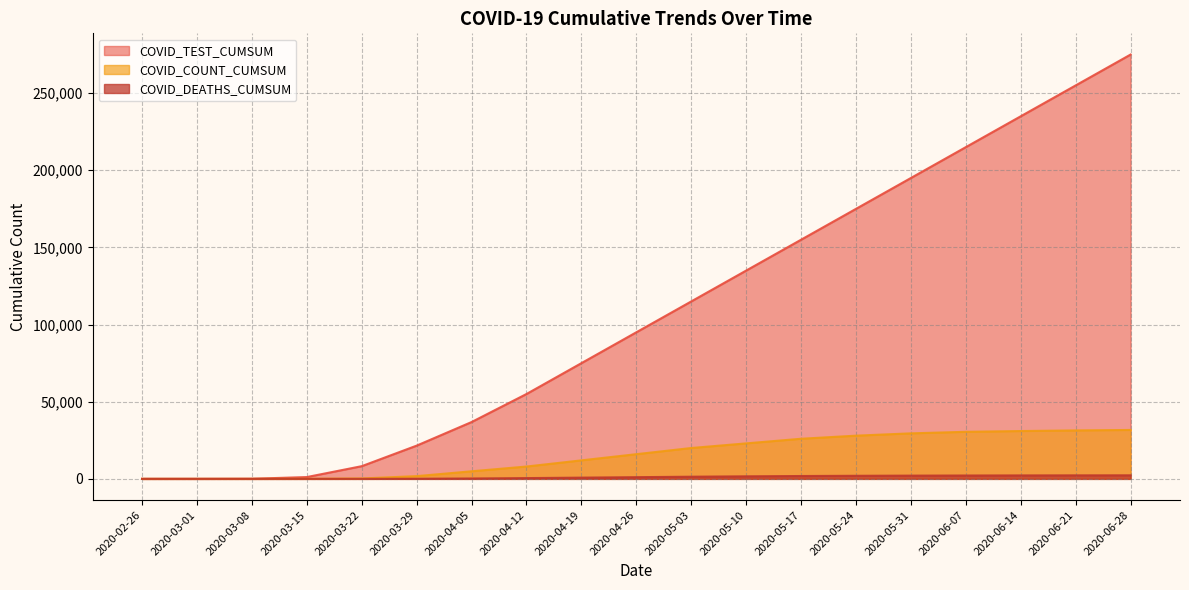

How many lines are shown in the chart?

3